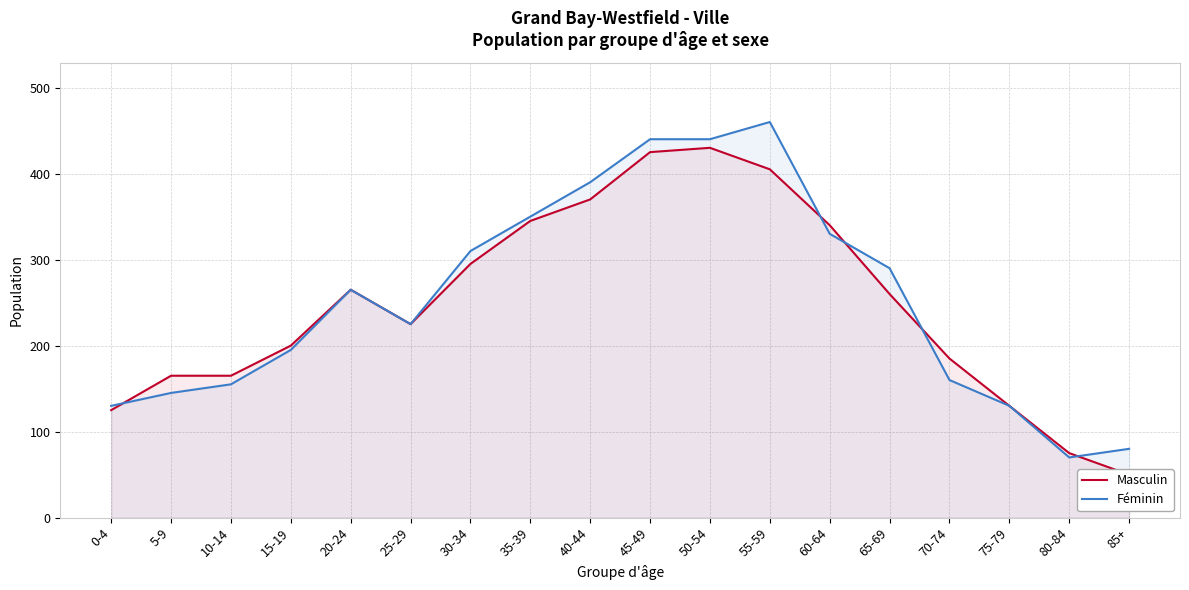

Which series has the largest range (max minus min)?

Féminin